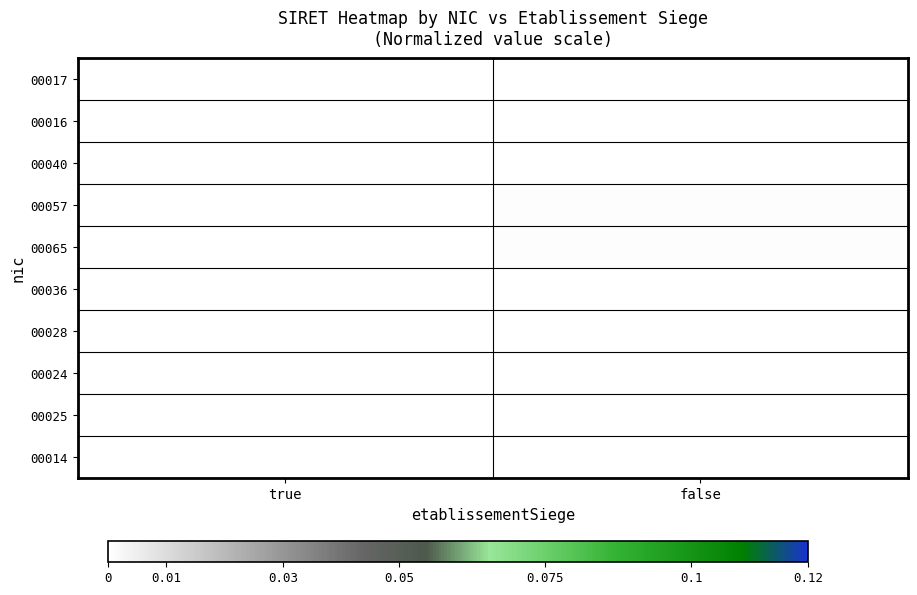

Rank the series at false from highest to lowest value.

00065, 00057, 00040, 00036, 00016, 00028, 00025, 00024, 00014, 00017